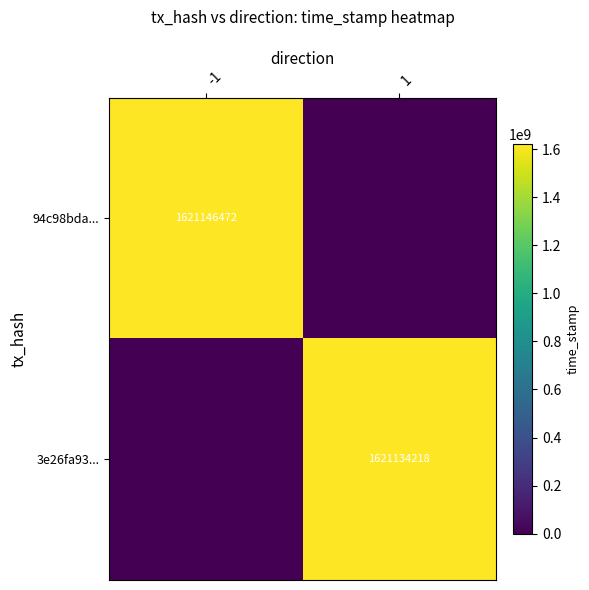

Which series has the largest range (max minus min)?

94c98bda...